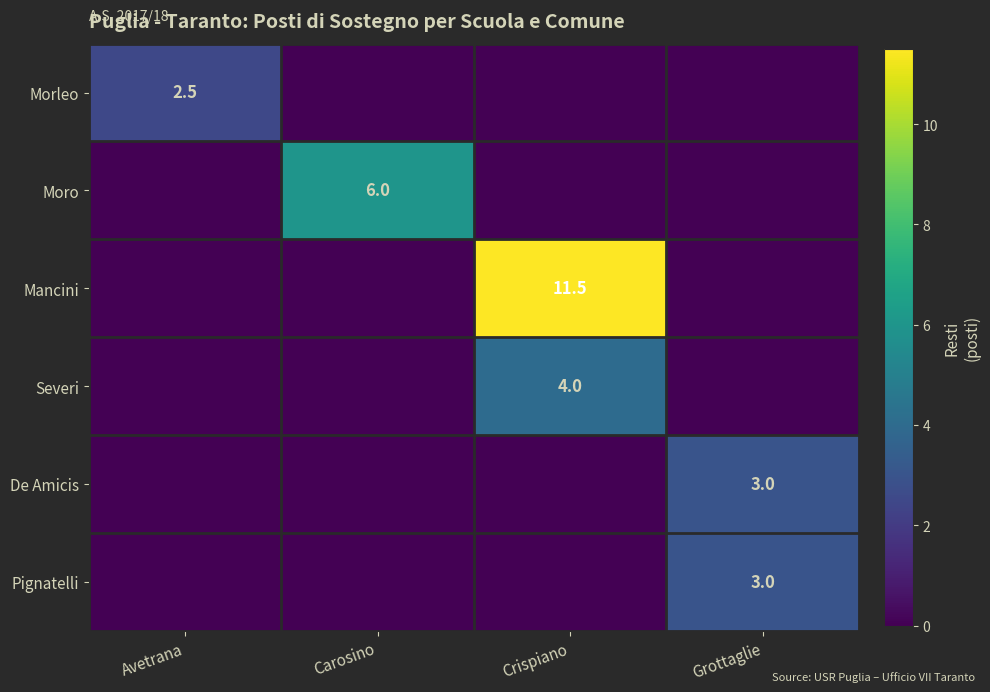

At how many categories does at least one series exceed 7?

1